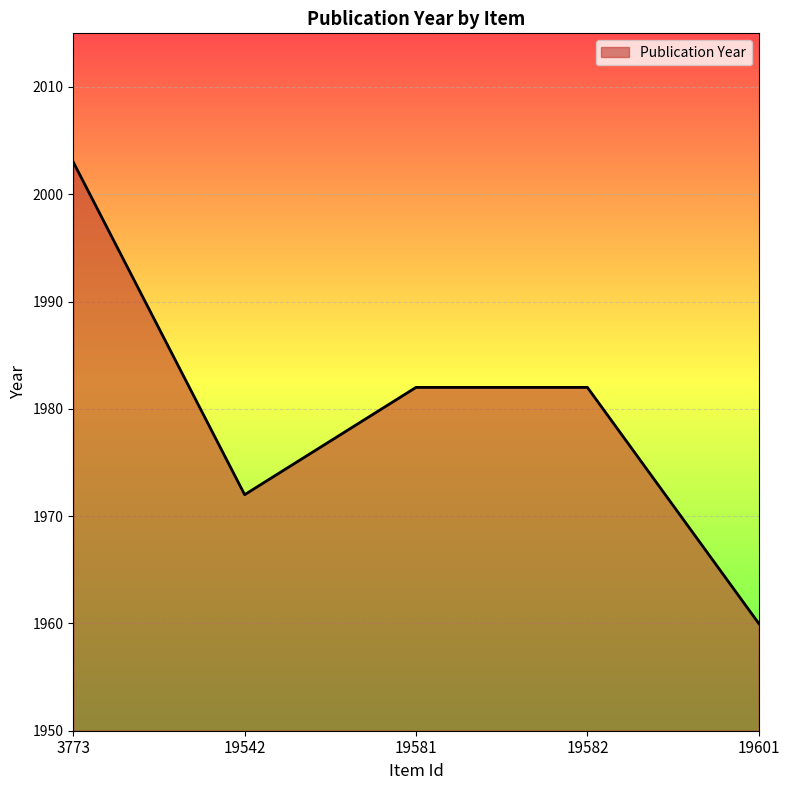

How many interior local valleys (lower than both neighbors) does the data have?

1